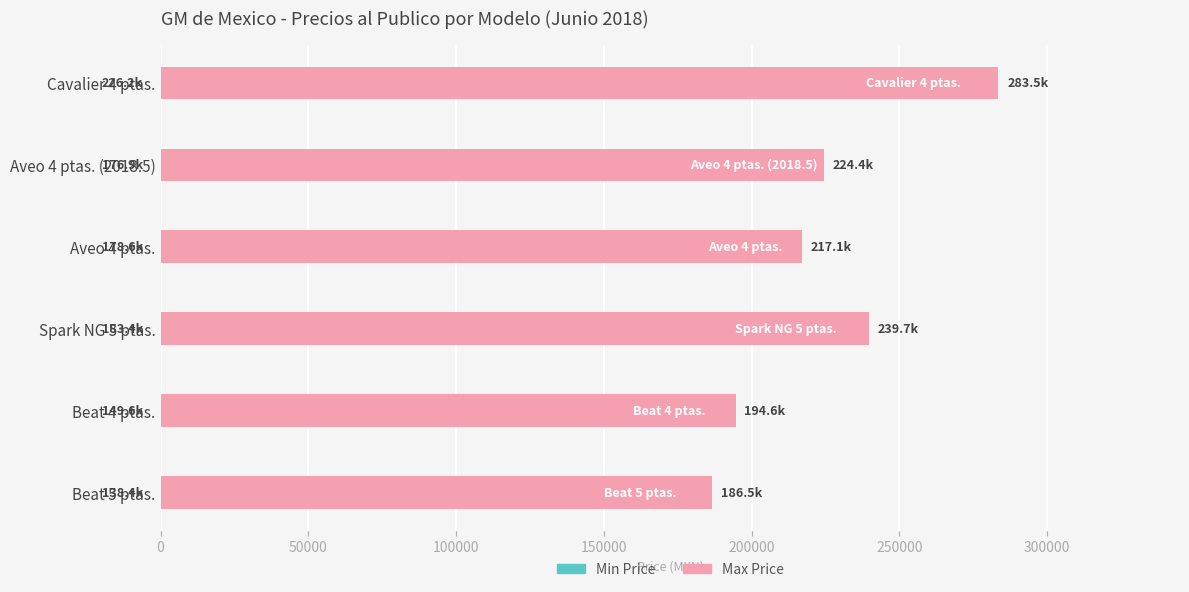

What is the minimum value for Max Price?

186500